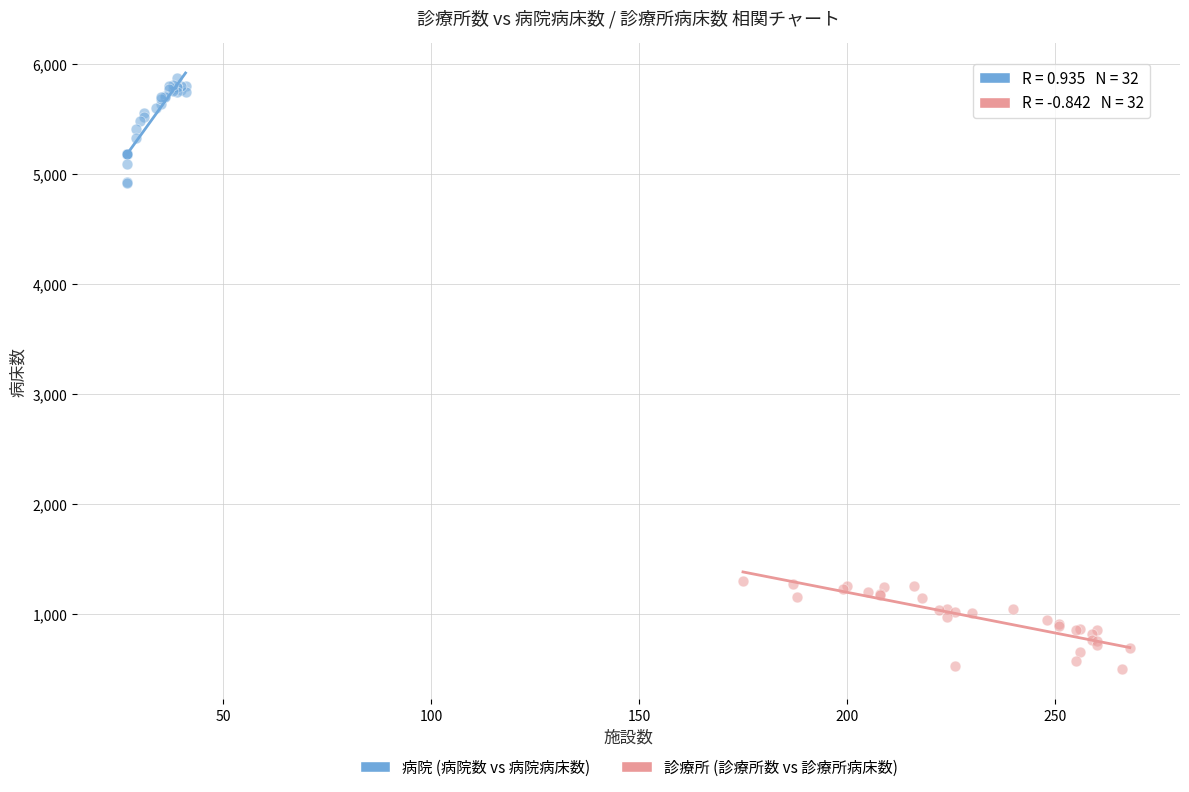

Which series contains the highest Y value?

病院 (病院数 vs 病院病床数)